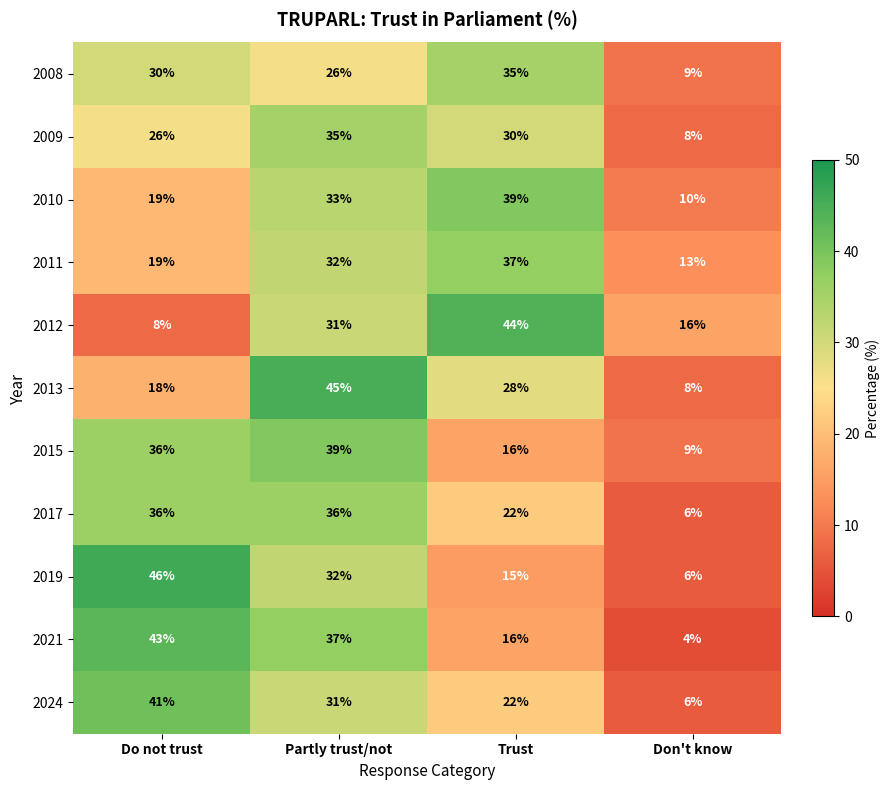

What is the spread (max minus min) of values at Don't know?

12